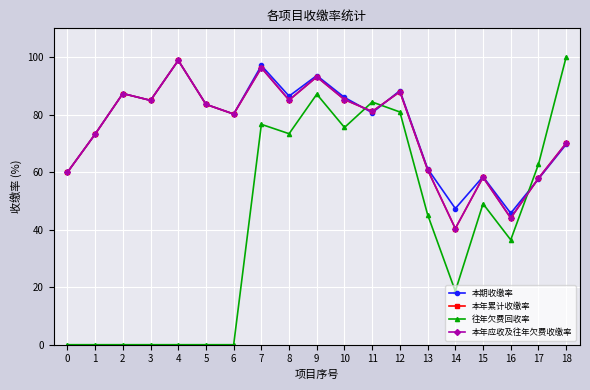

What is the value of the 本年累计收缴率 point at the 6th from the left?

83.6